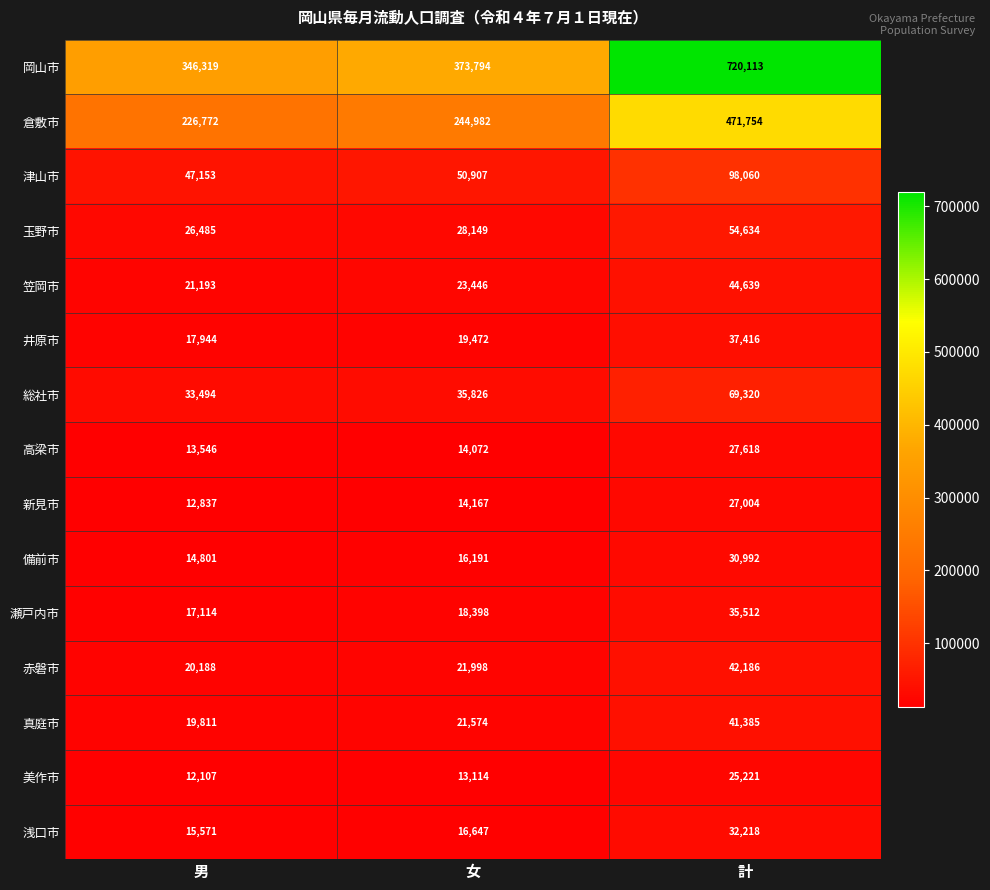

True or false: 高梁市 has a value of 13546 at 男.

True